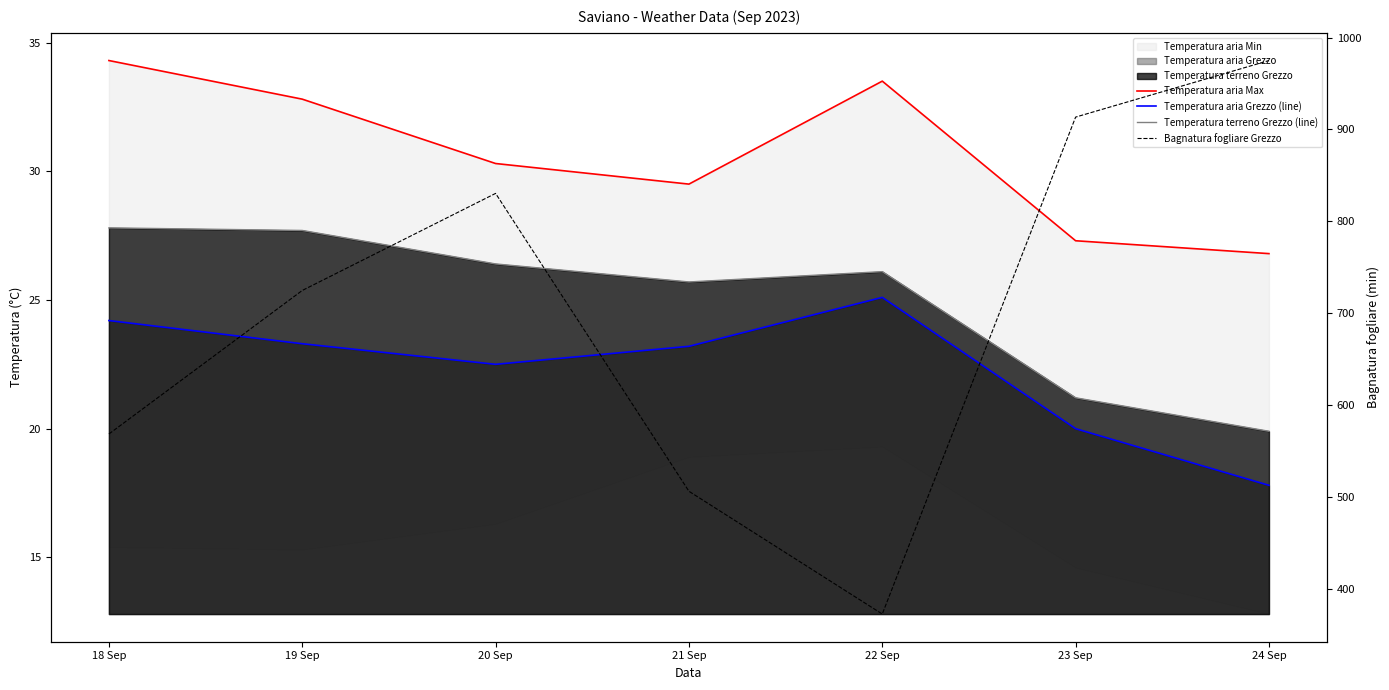

Reading right to left, what are all the values shown in this chart?

Temperatura aria Max: 26.8	27.3	33.5	29.5	30.3	32.8	34.3
Temperatura aria Grezzo (line): 17.8	20.0	25.1	23.2	22.5	23.3	24.2
Temperatura terreno Grezzo (line): 19.9	21.2	26.1	25.7	26.4	27.7	27.8
Bagnatura fogliare Grezzo: 975.0	913.4	372.2	505.9	830.3	724.6	568.3